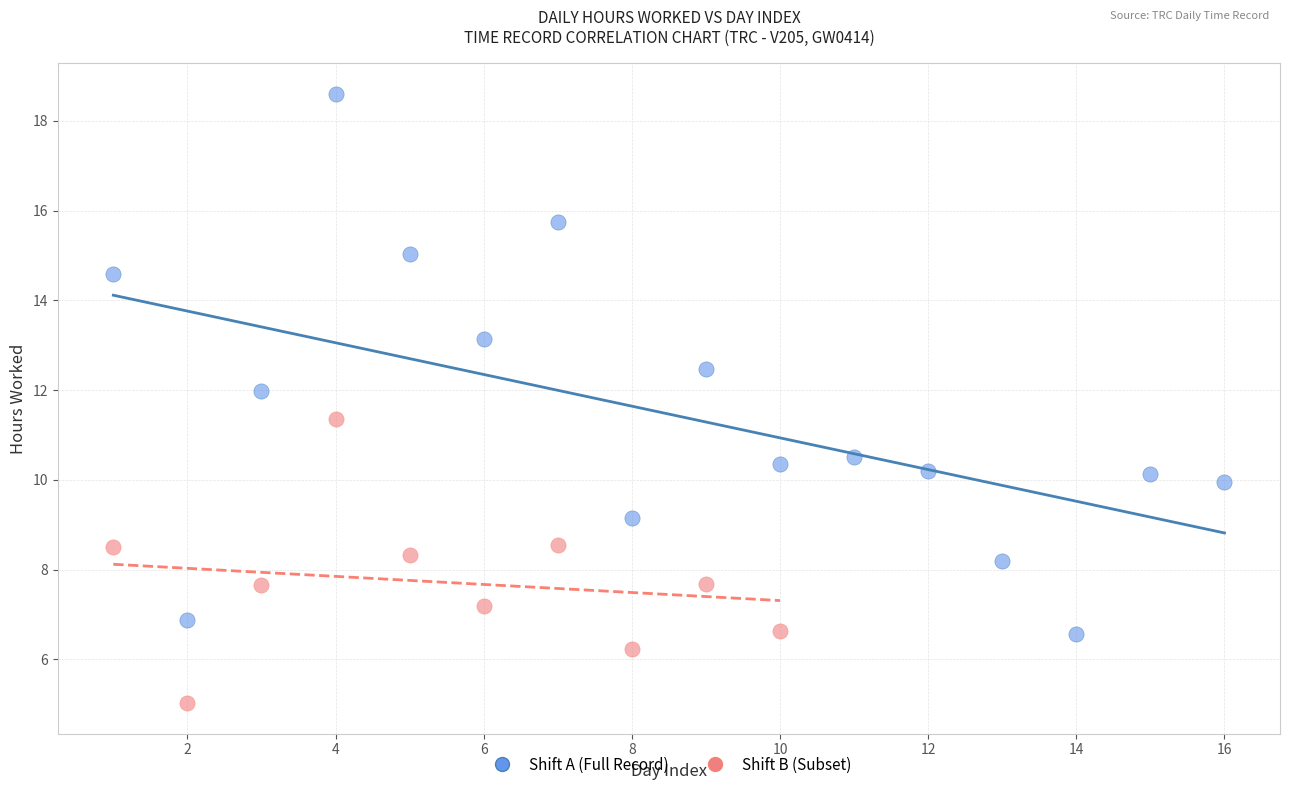

Which series contains the lowest Y value?

Shift B (Subset)